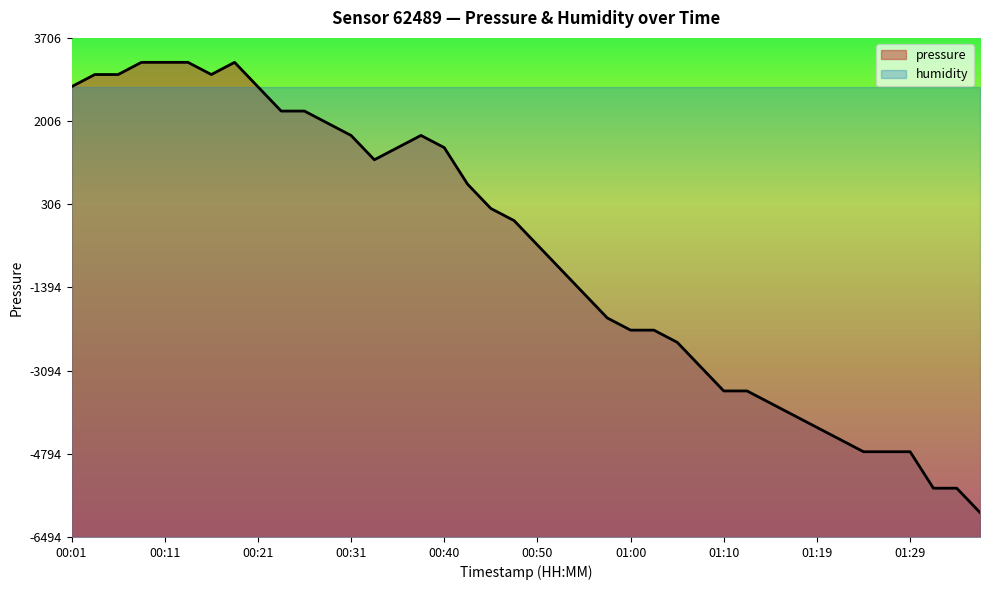

The chart shows a value of -2267.1 at 01:00. True or false?

True